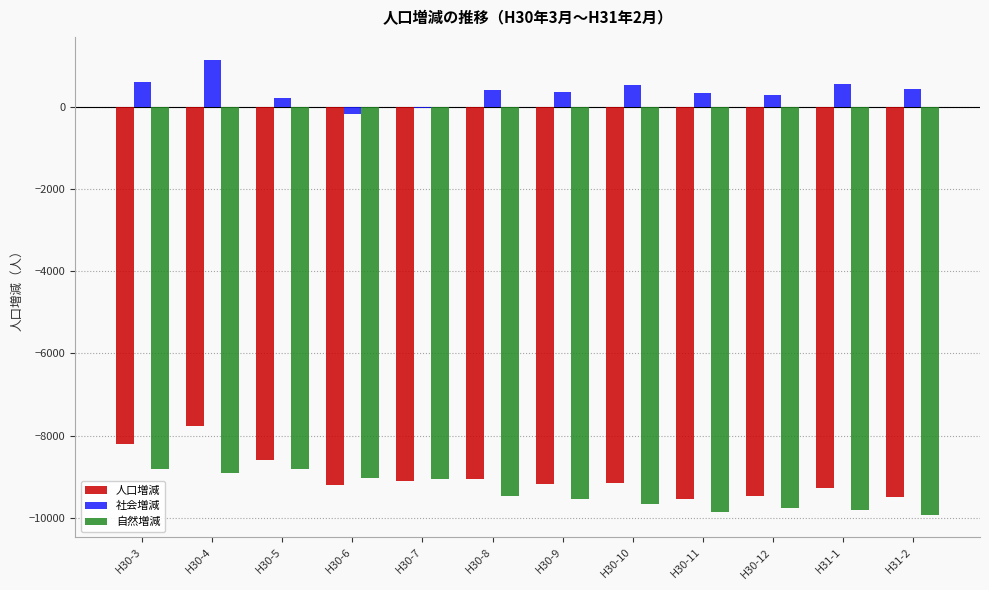

What are all the series names shown in the legend?

人口増減, 社会増減, 自然増減